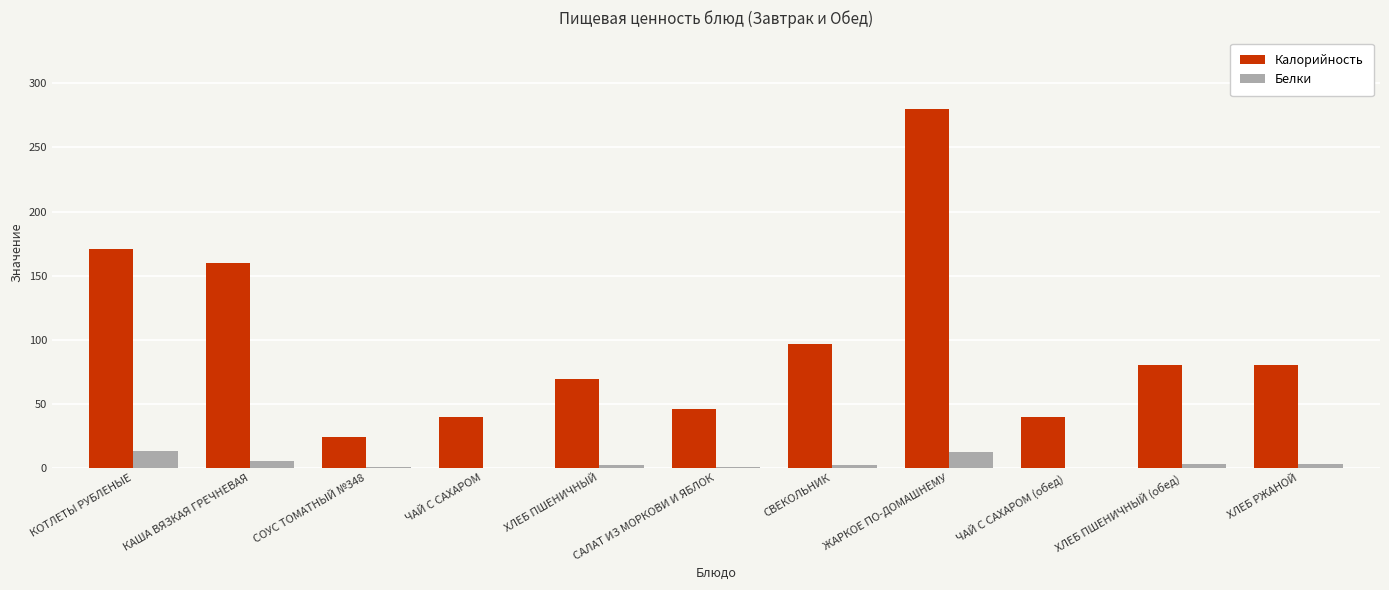

The value of Калорийность at КОТЛЕТЫ РУБЛЕНЫЕ is 170.8. True or false?

True